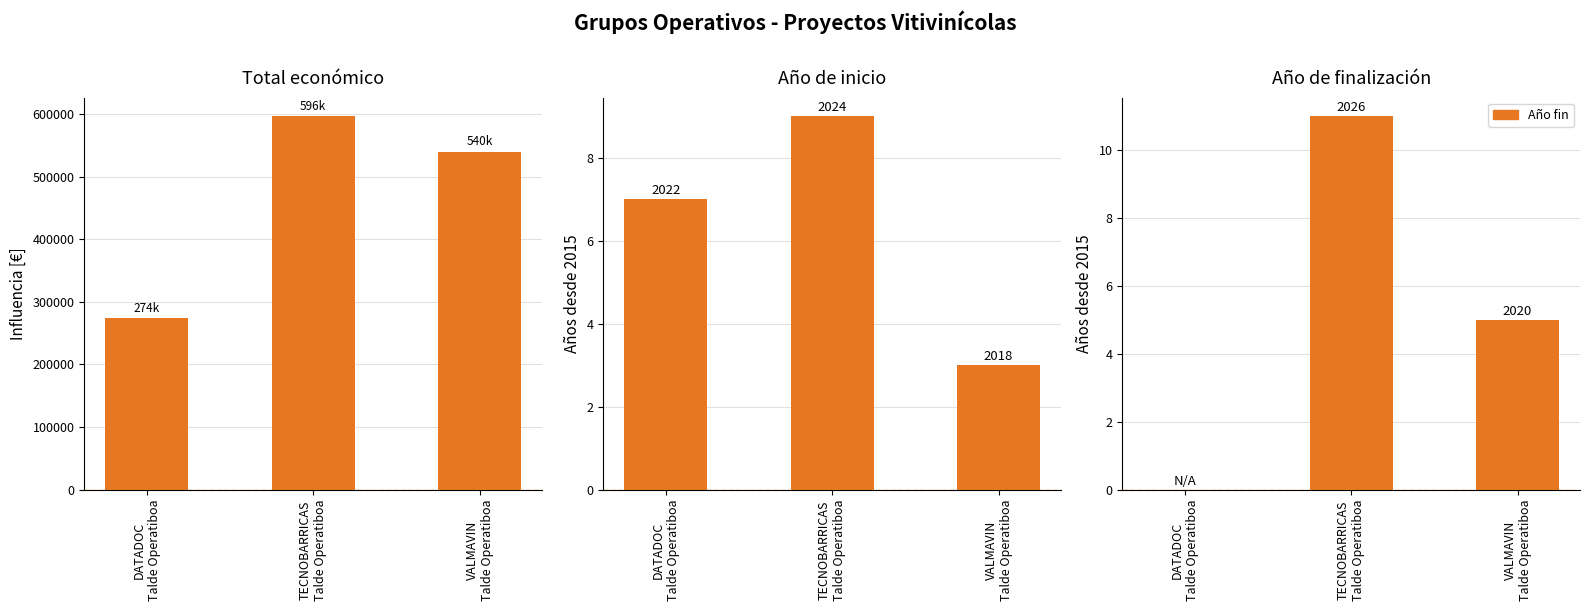

Rank the categories by Año de inicio value from lowest to highest.

VALMAVIN
Talde Operatiboa, DATADOC
Talde Operatiboa, TECNOBARRICAS
Talde Operatiboa